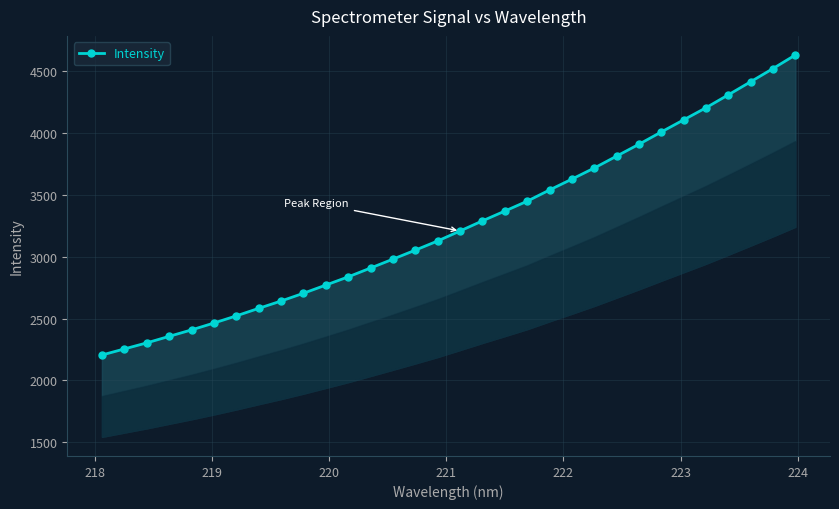

Is it true that the value at 25 is 1874.1?

False